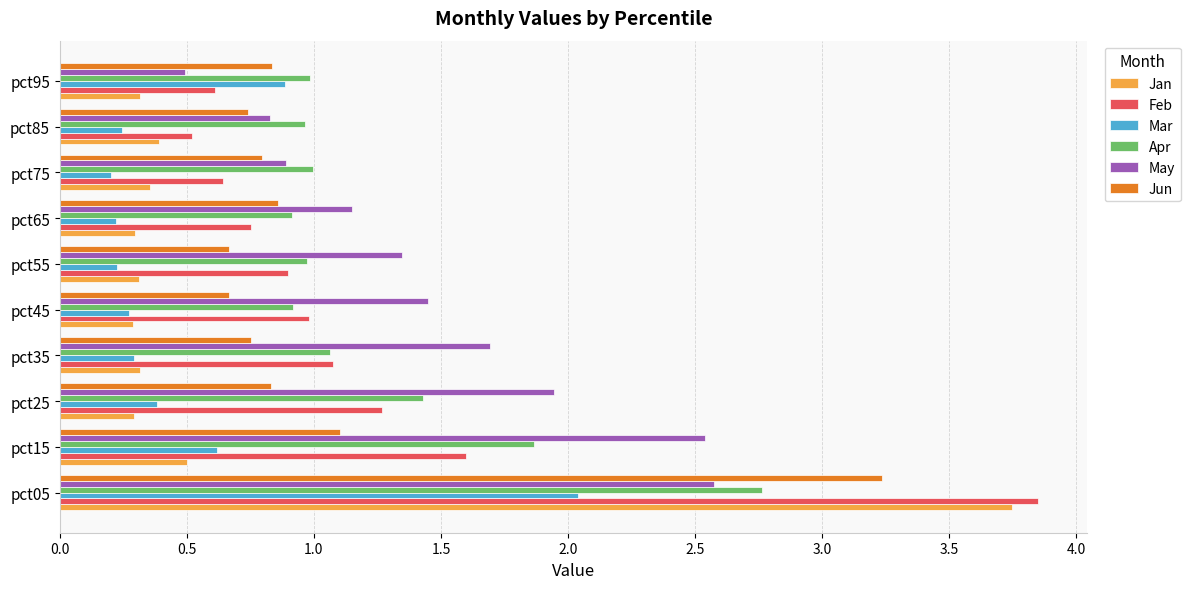

Is it true that Apr equals 1.0 at pct75?

True